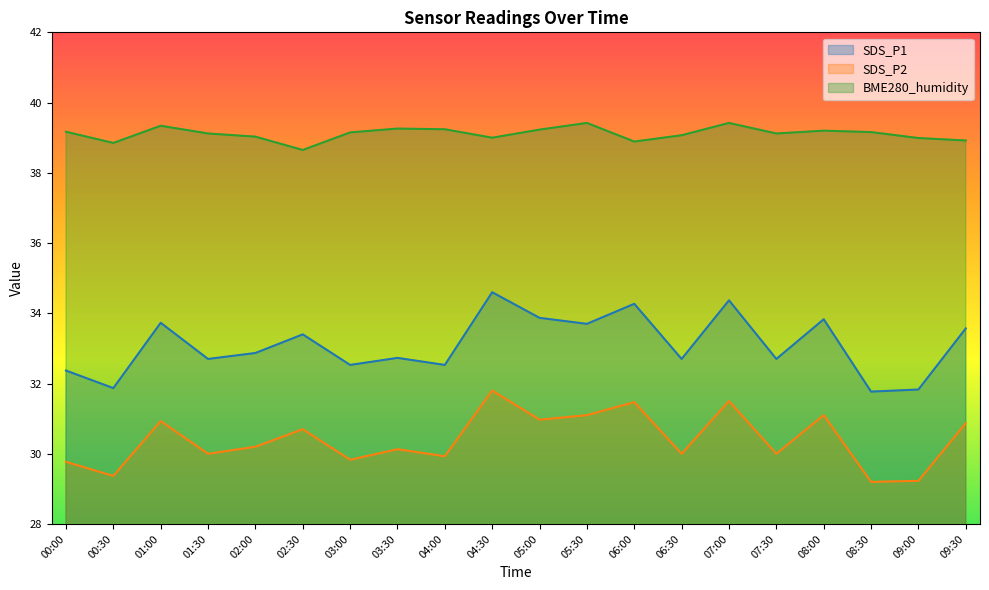

How many lines are shown in the chart?

3